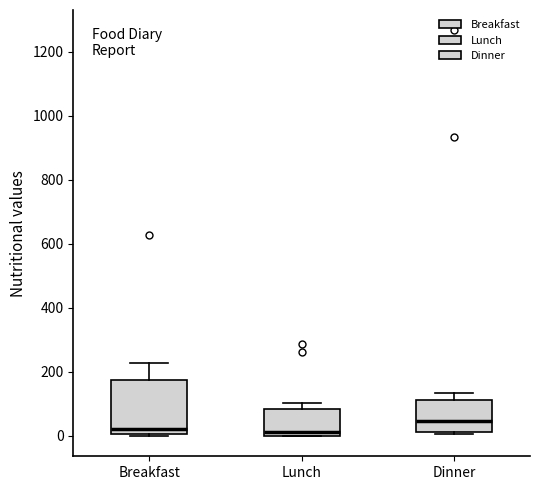

Reading left to right, transcribe this box plot: for each box, give where its median line is, the range the box spans, and where its two whiskers end, as read against the y-axis. The values are not printed on the chart, so give them approximately, as read against the axis.

Breakfast: median 20, box 0 to 180, whiskers 0 to 220
Lunch: median 20, box 0 to 80, whiskers 0 to 100
Dinner: median 40, box 20 to 120, whiskers 0 to 140